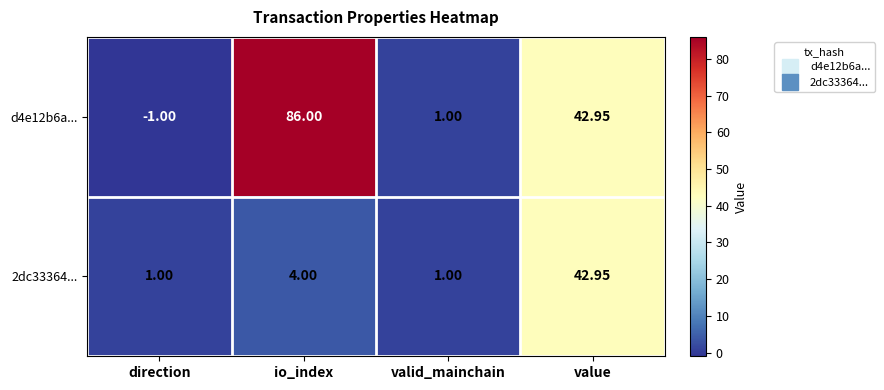

Which series has the largest total across all categories?

d4e12b6a...